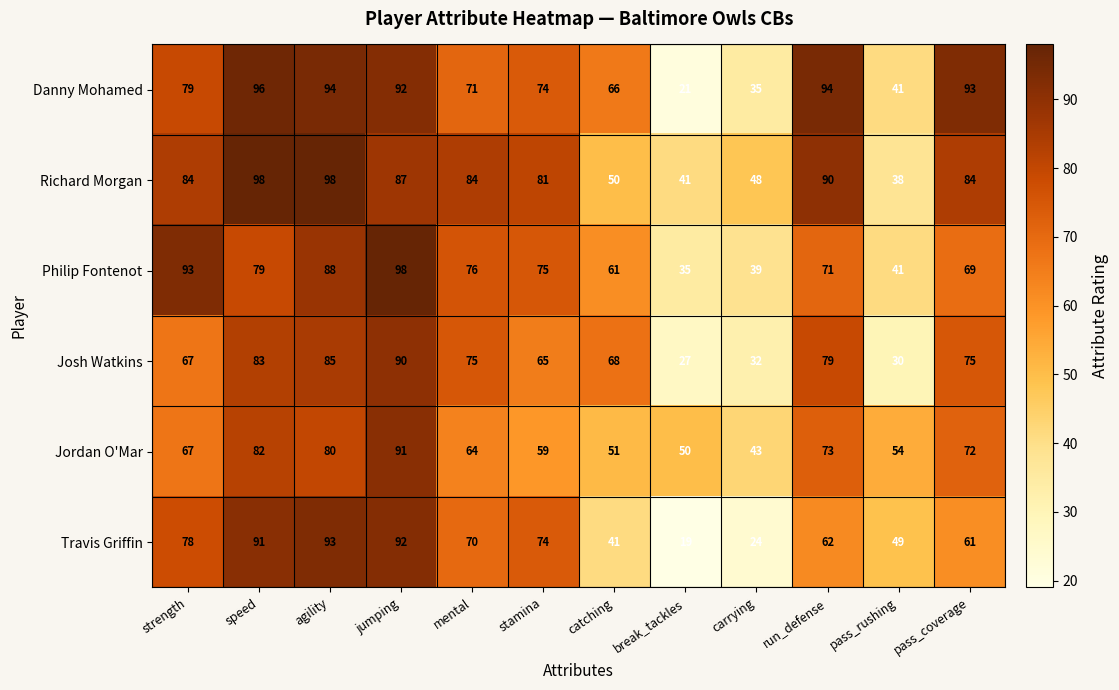

Is it true that Travis Griffin equals 139 at jumping?

False